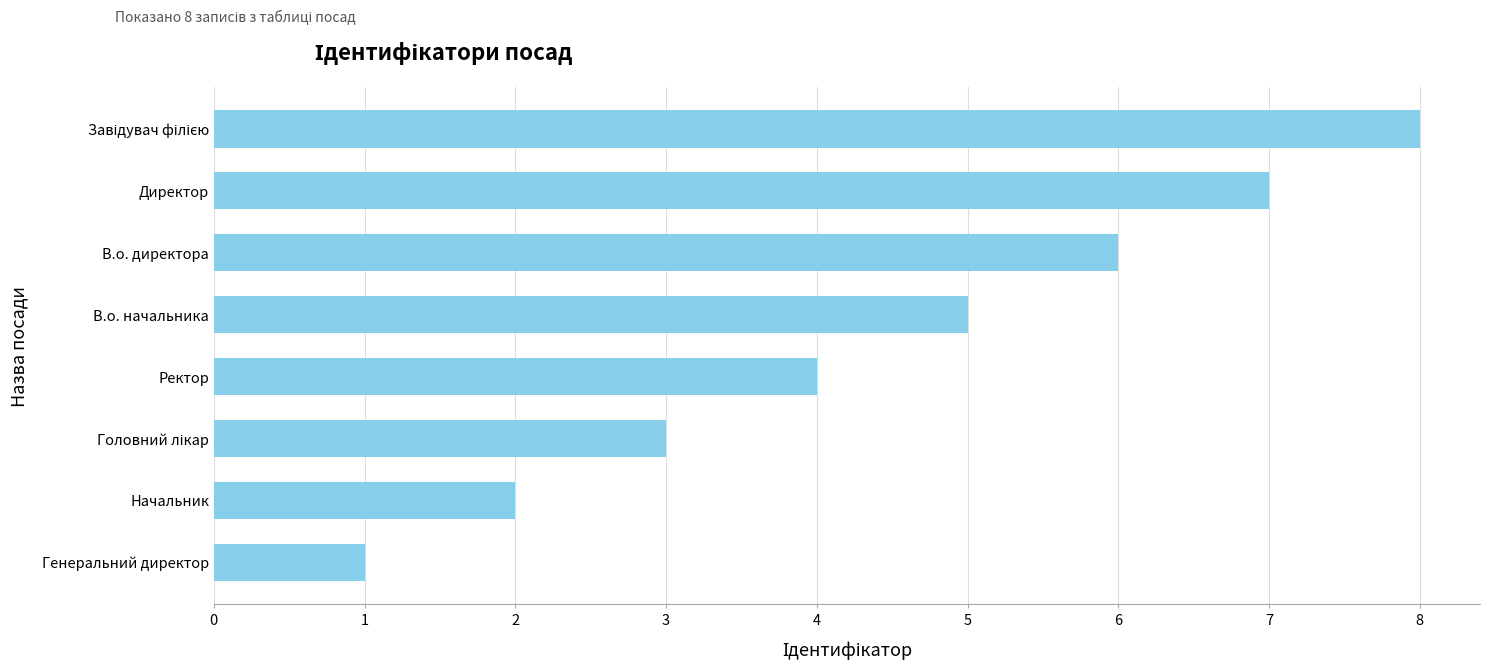

Is it true that the value at Директор is 7?

True